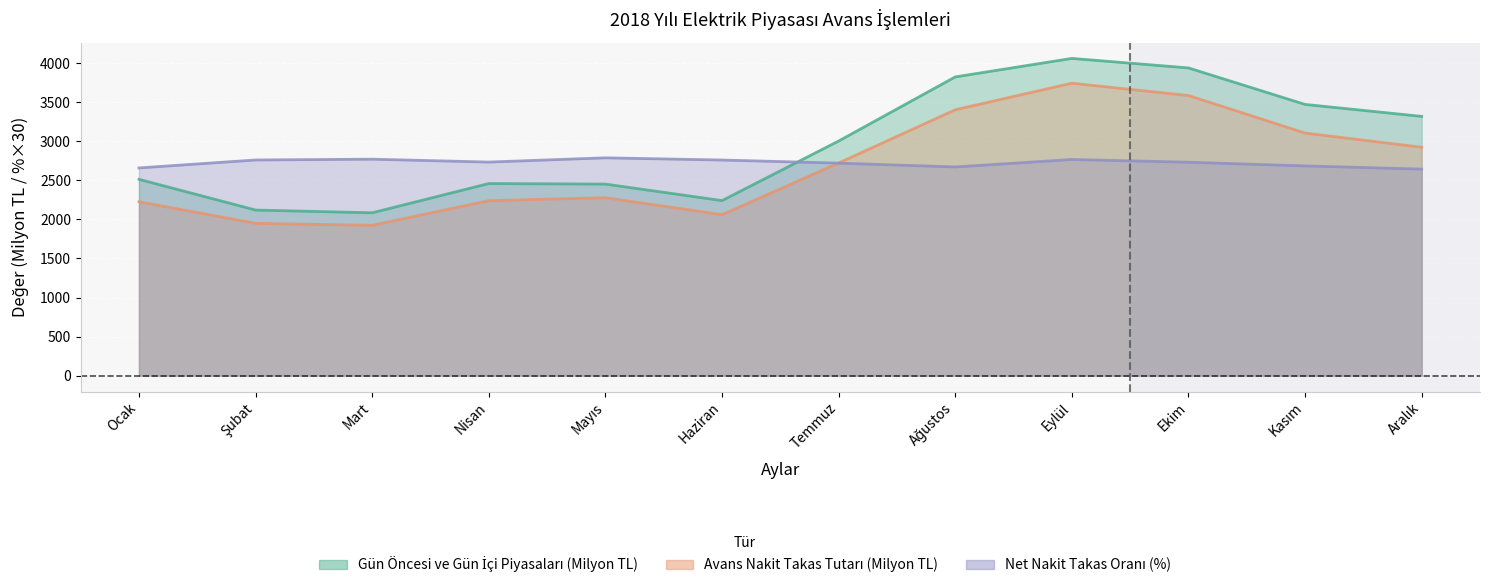

What is the difference between the Gün Öncesi ve Gün İçi Piyasaları (Milyon TL) values at Nisan and Eylül?

1601.0